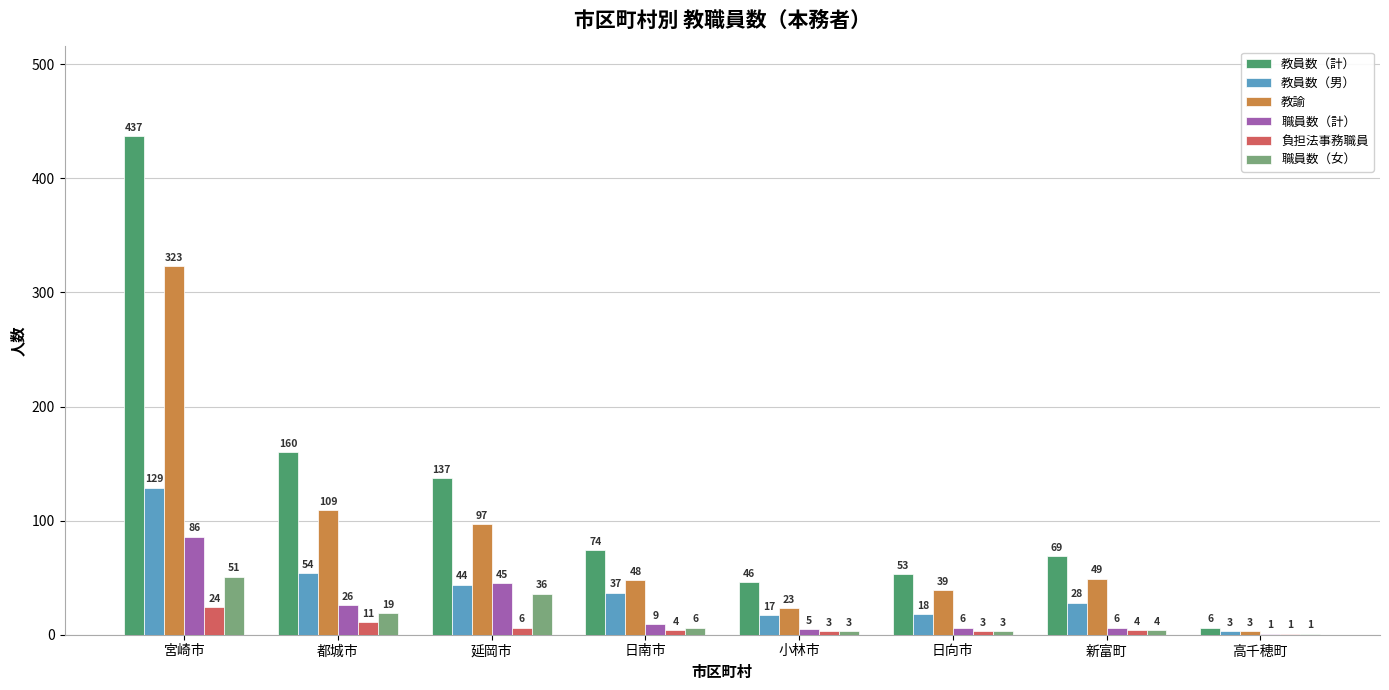

Reading left to right, transcribe all the data shown in this chart.

教員数（計）: 437	160	137	74	46	53	69	6
教員数（男）: 129	54	44	37	17	18	28	3
教諭: 323	109	97	48	23	39	49	3
職員数（計）: 86	26	45	9	5	6	6	1
負担法事務職員: 24	11	6	4	3	3	4	1
職員数（女）: 51	19	36	6	3	3	4	1